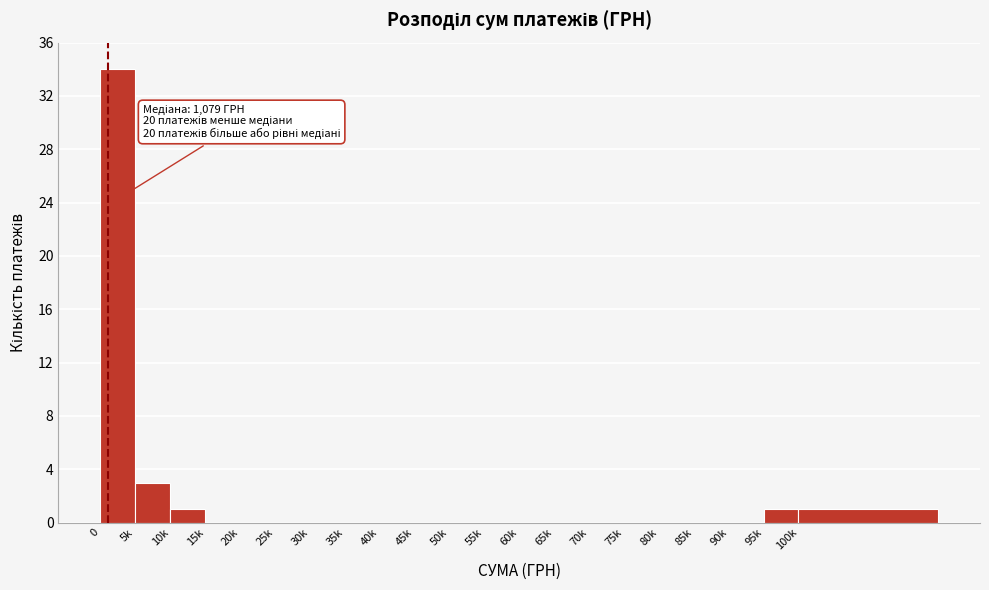

Reading left to right, what are all the values shown in this chart?

0=34	5k=3	10k=1	15k=0	20k=0	25k=0	30k=0	35k=0	40k=0	45k=0	50k=0	55k=0	60k=0	65k=0	70k=0	75k=0	80k=0	85k=0	90k=0	95k=1	100k=1